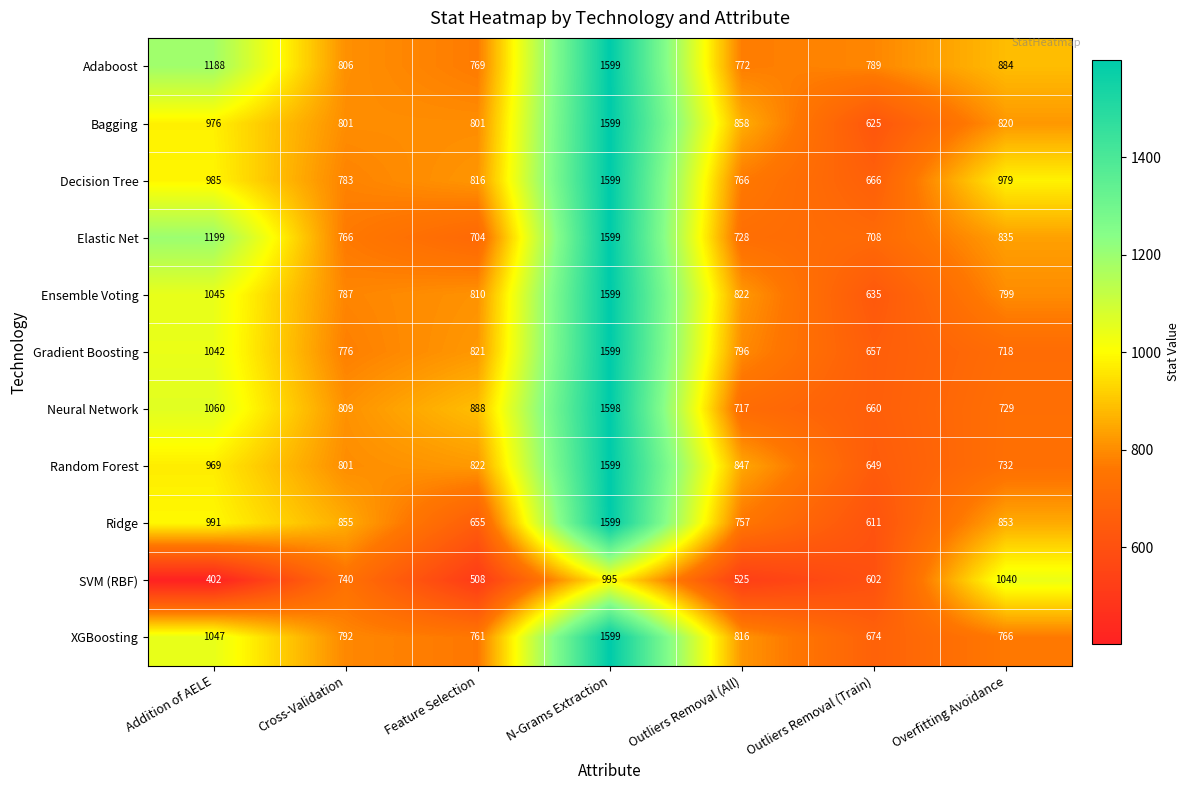

Count the number of data series in this chart.

11